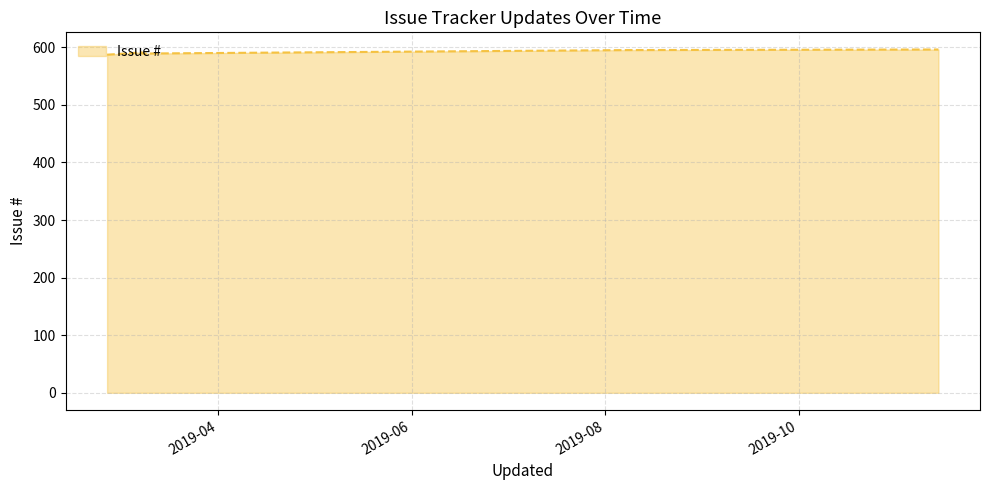

Count the number of categories in the chart.

5